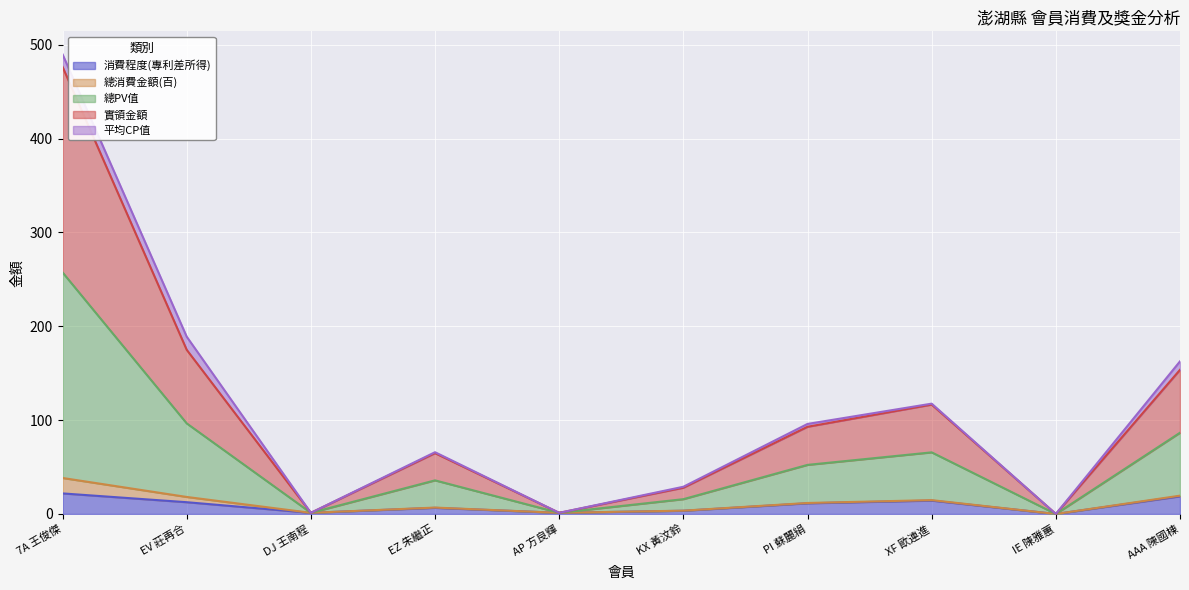

True or false: 總PV值 has a value of 209.4 at XF 歐連進.

False